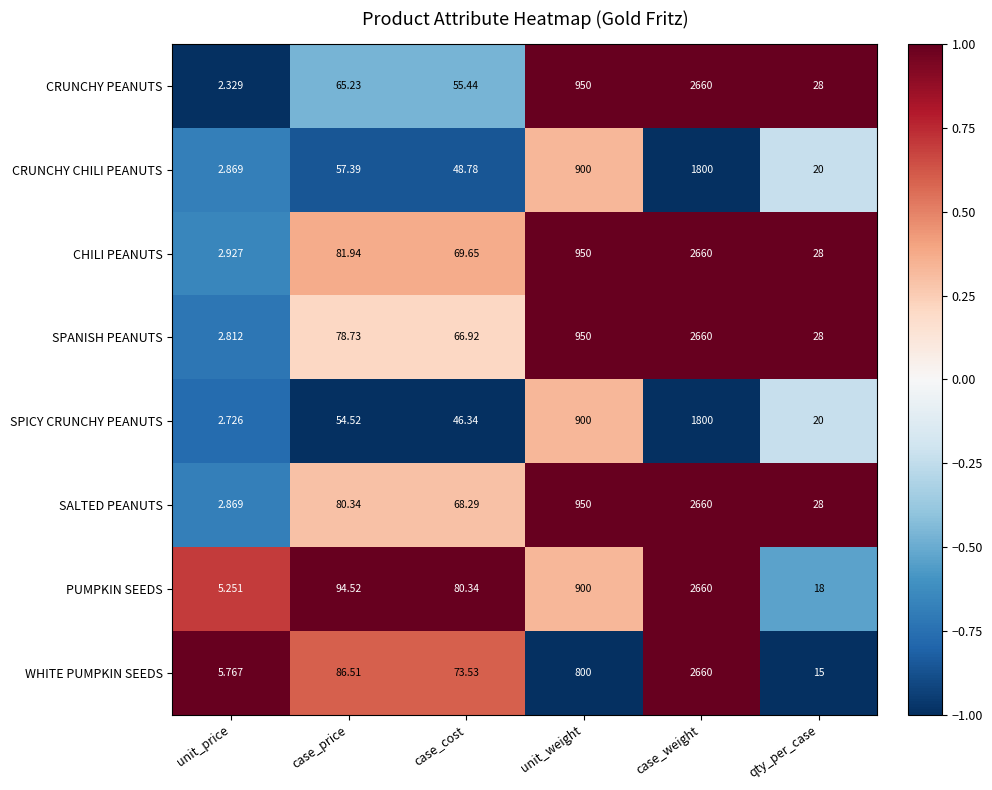

At which category is the sum across all series the highest?

case_weight